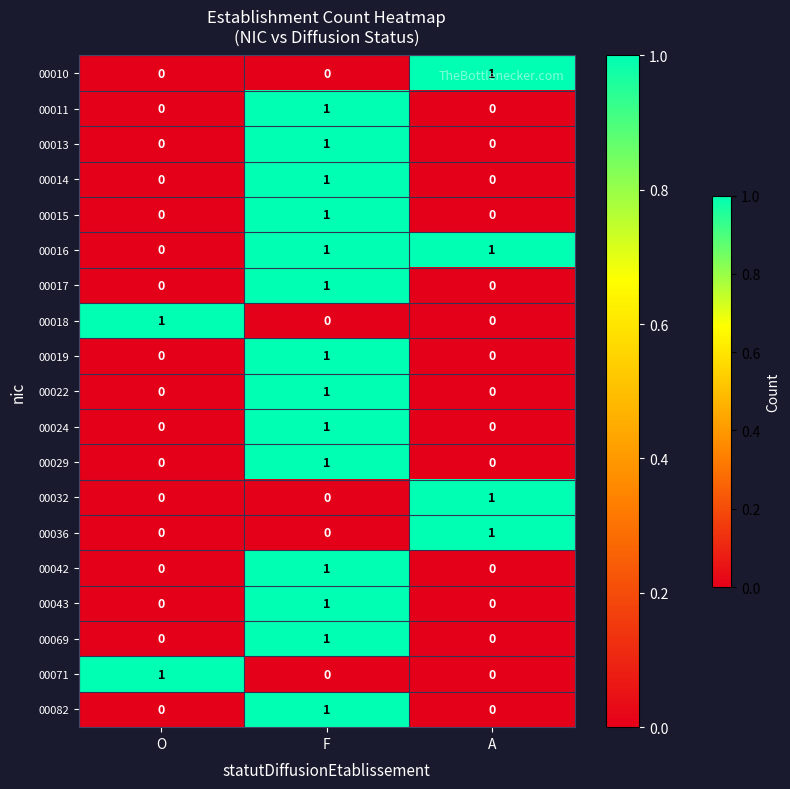

What is the total value across all series at A?

4